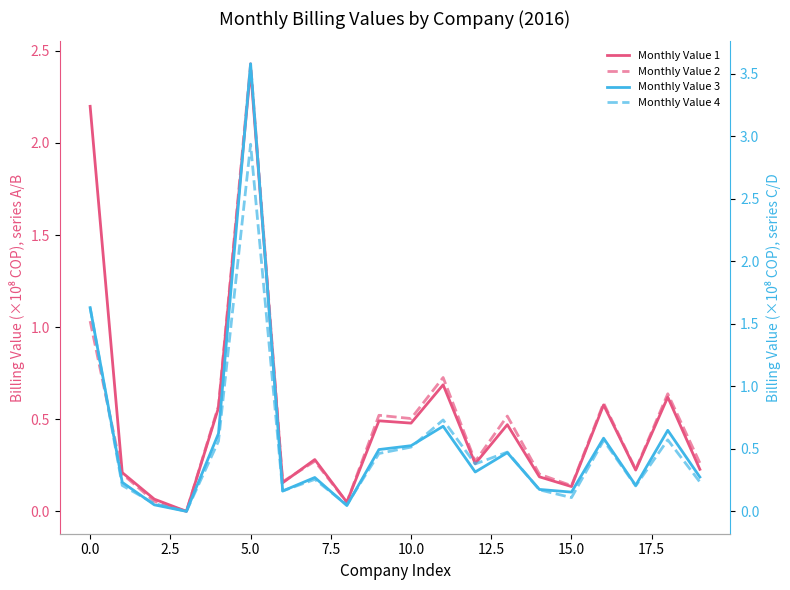

What is the difference between the second highest and minimum values in the Monthly Value 2 (col_7) series?

1.0